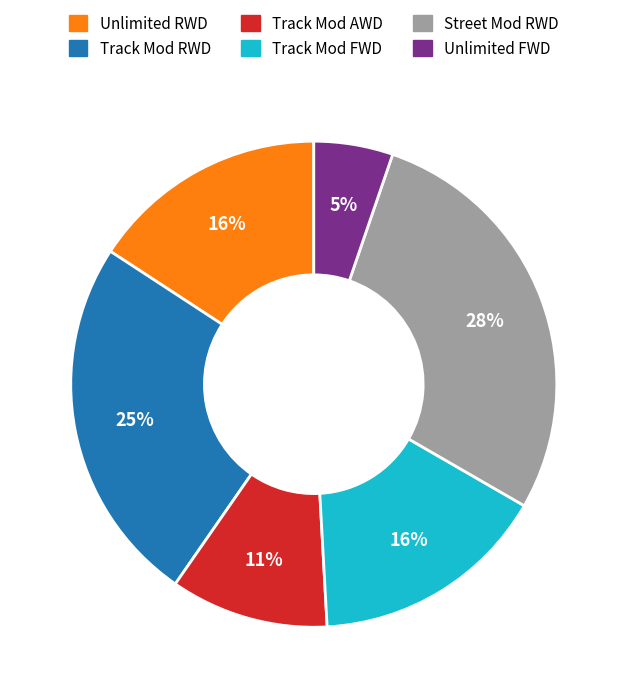

Which has a higher value, Unlimited FWD or Track Mod FWD?

Track Mod FWD